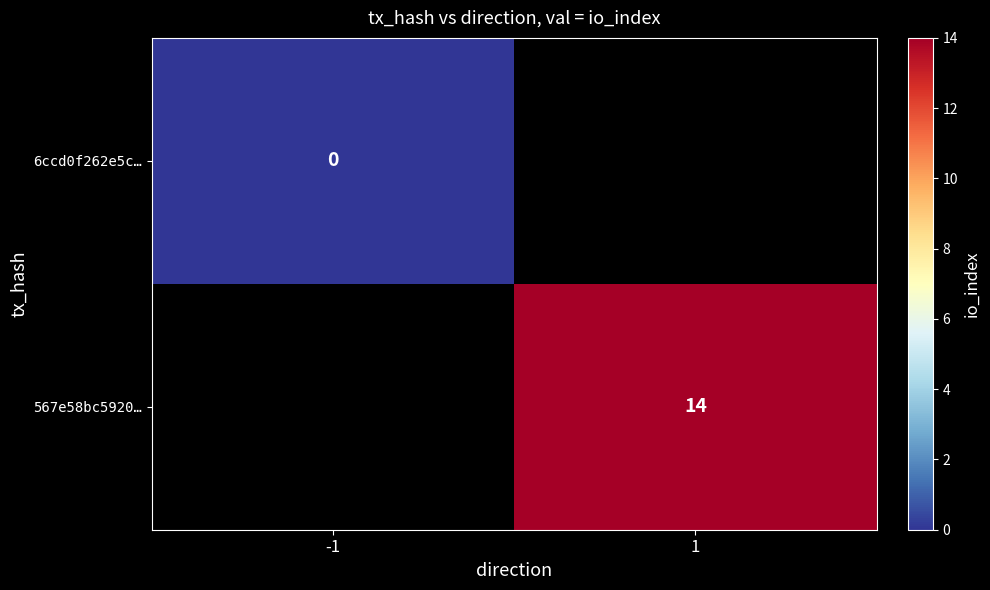

The 567e58bc5920… series shows 14 at 1. True or false?

True